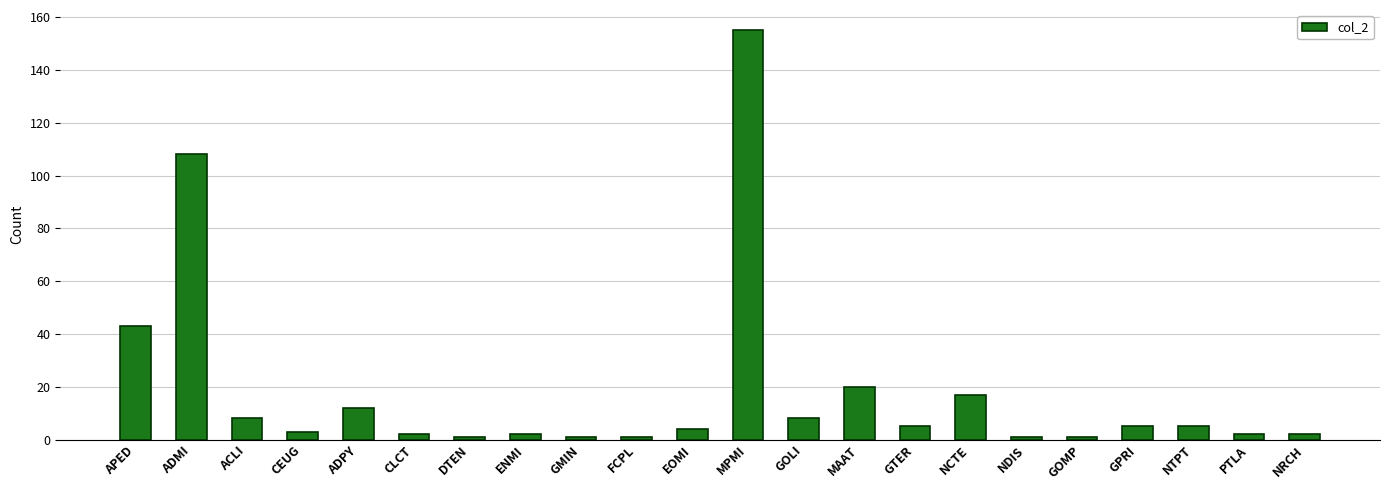

Reading left to right, extract all data points from this chart.

43	108	8	3	12	2	1	2	1	1	4	155	8	20	5	17	1	1	5	5	2	2